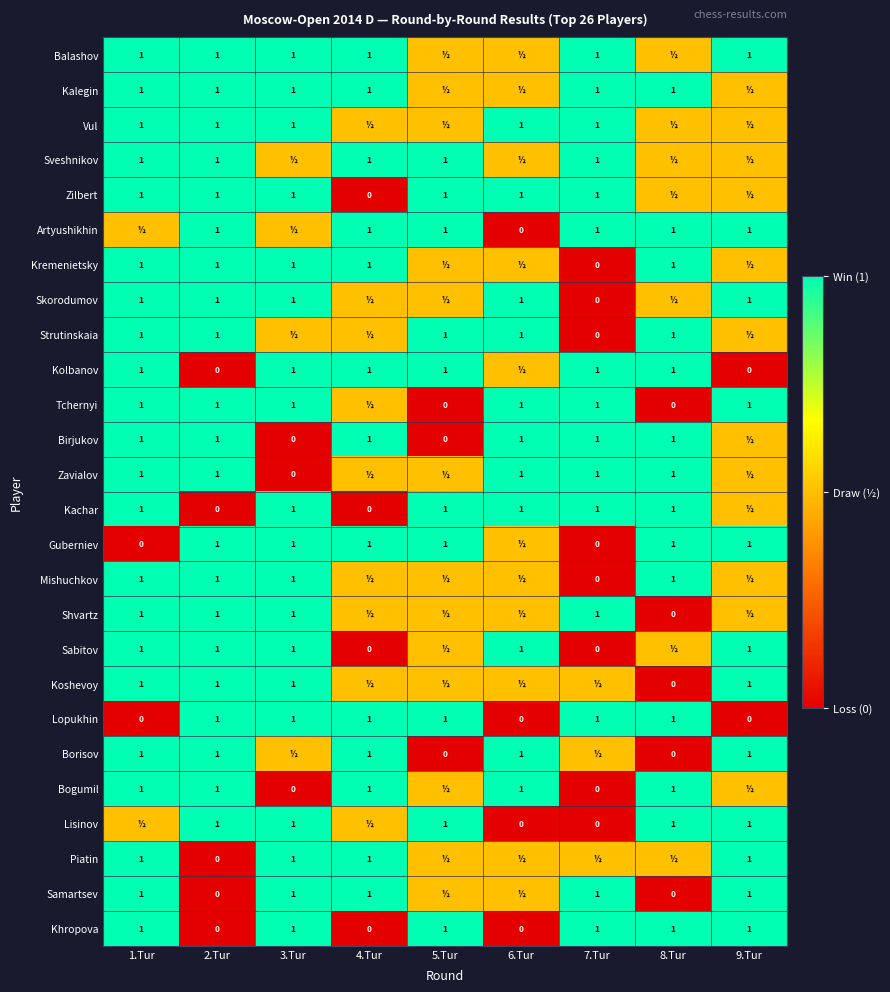

Is the value of Tchernyi at 8.Tur greater than the value of Borisov at 2.Tur?

No